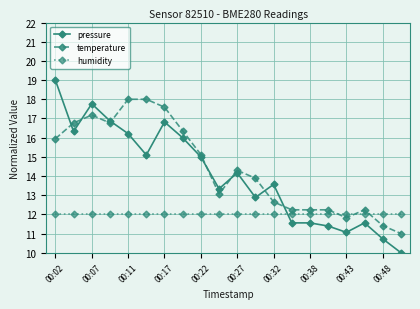

Is this an area chart (filled region under the line)?

No